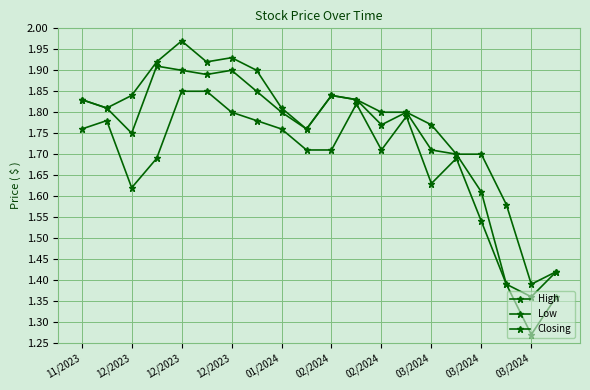

Is this an area chart (filled region under the line)?

No